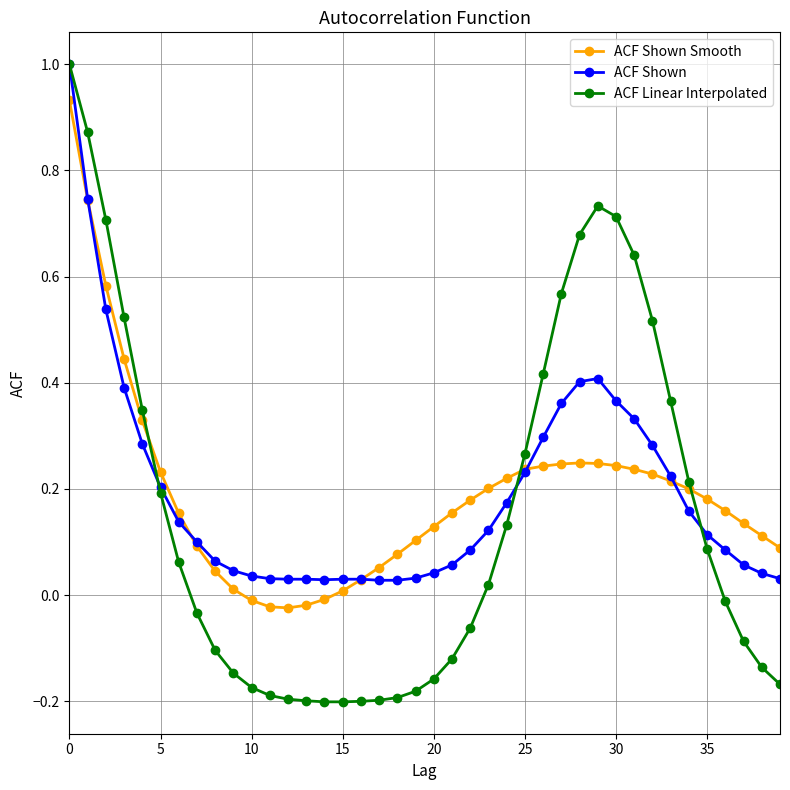

True or false: ACF Shown Smooth and ACF Shown intersect in this chart.

True